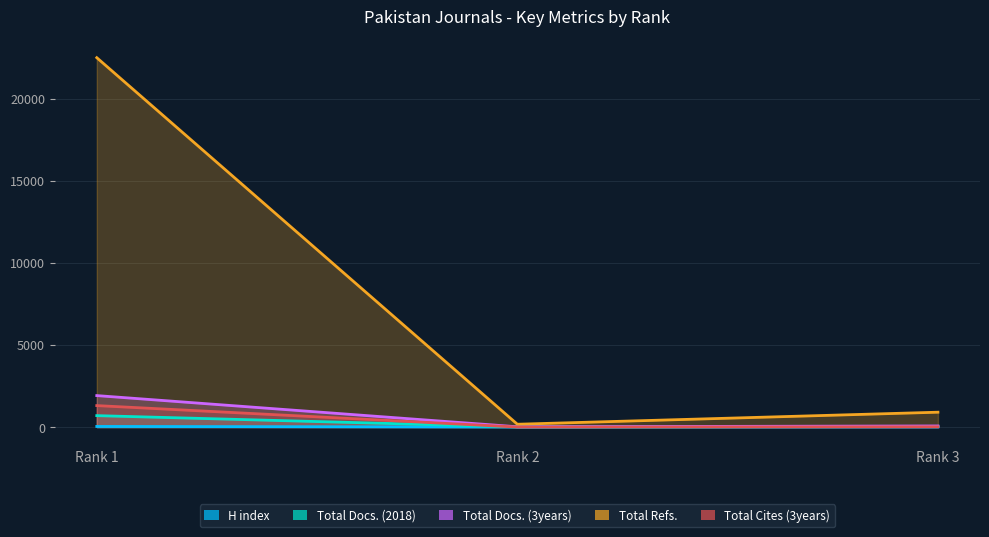

Which series has the largest total across all categories?

Total Refs.